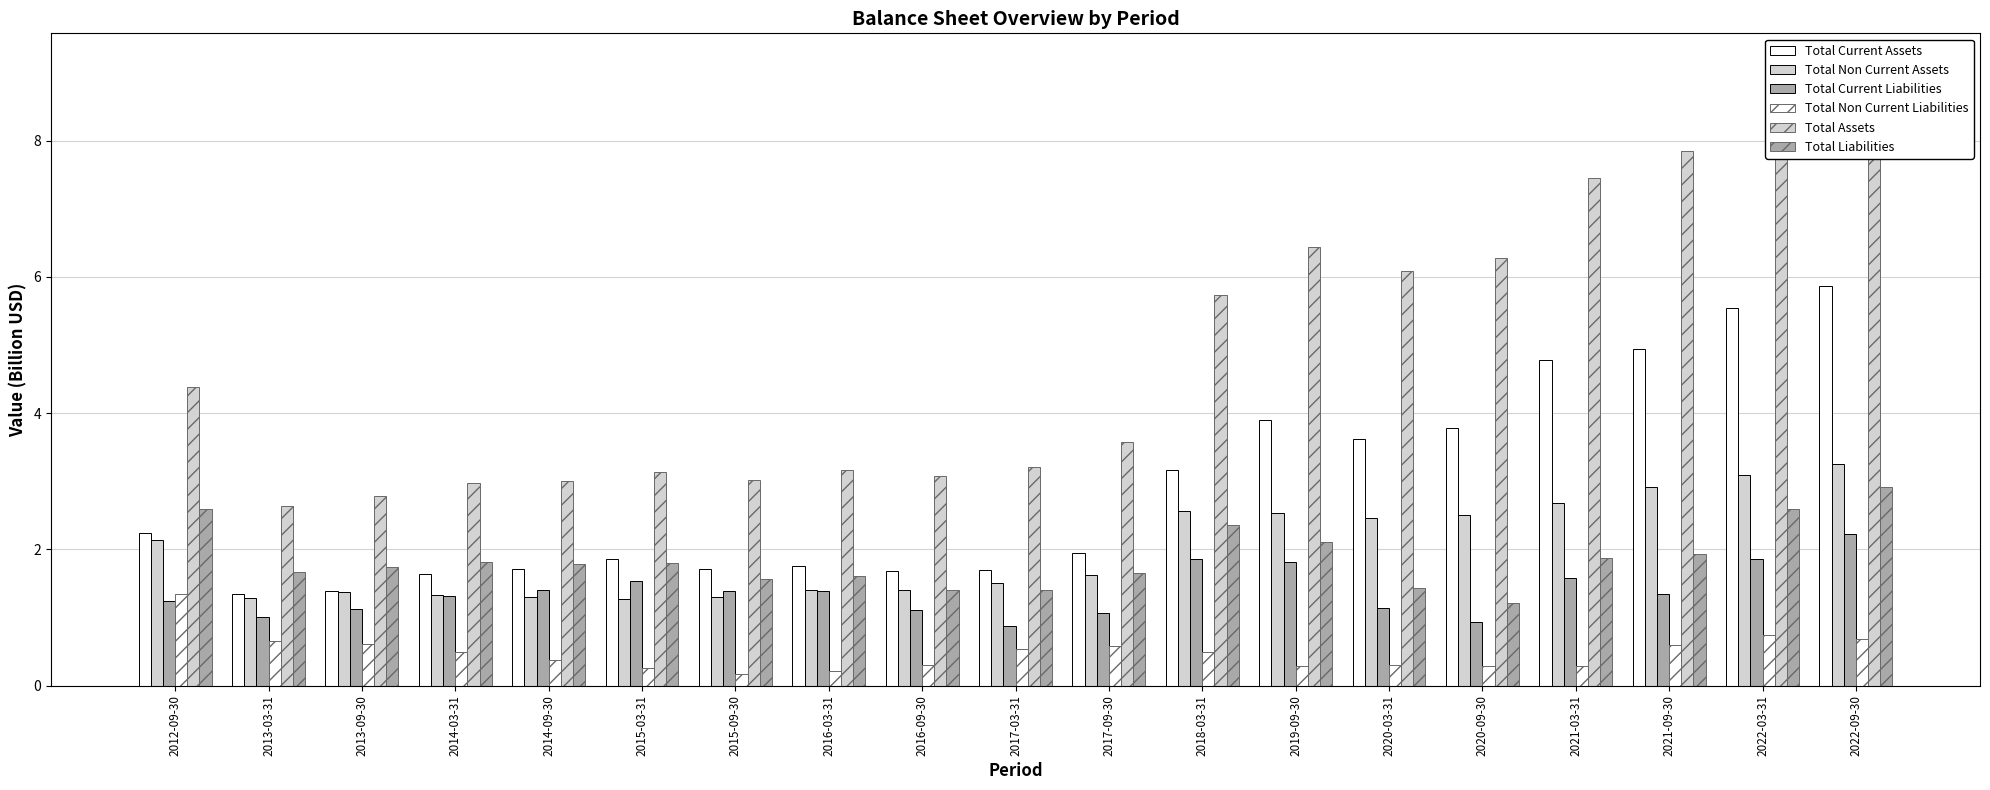

The value of Total Liabilities at 2021-09-30 is 1.9. True or false?

True